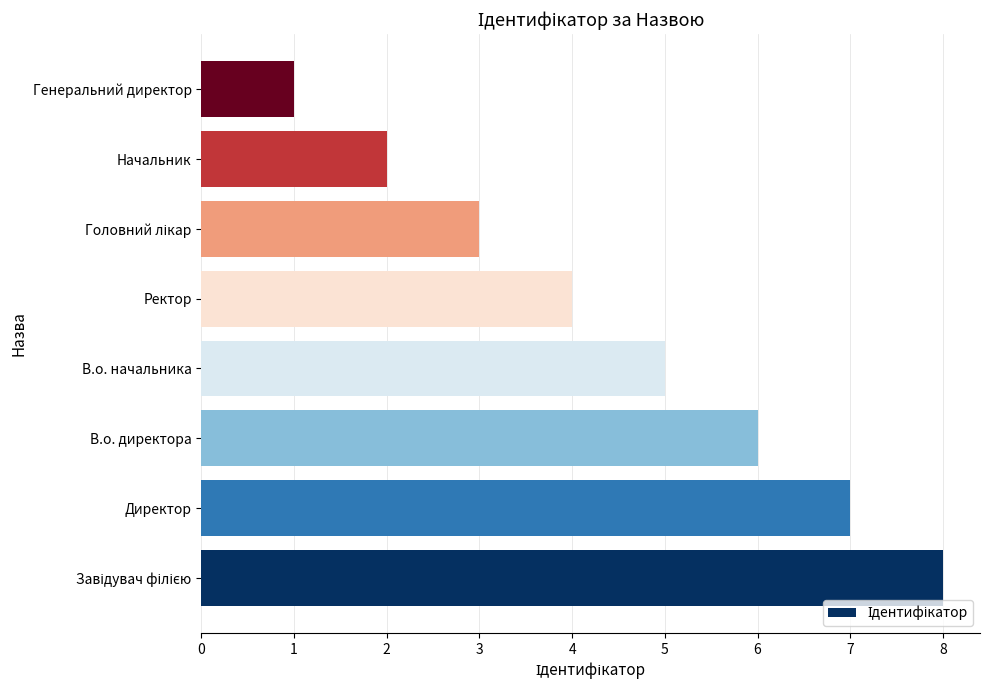

What is the difference between the second highest and second lowest values?

5